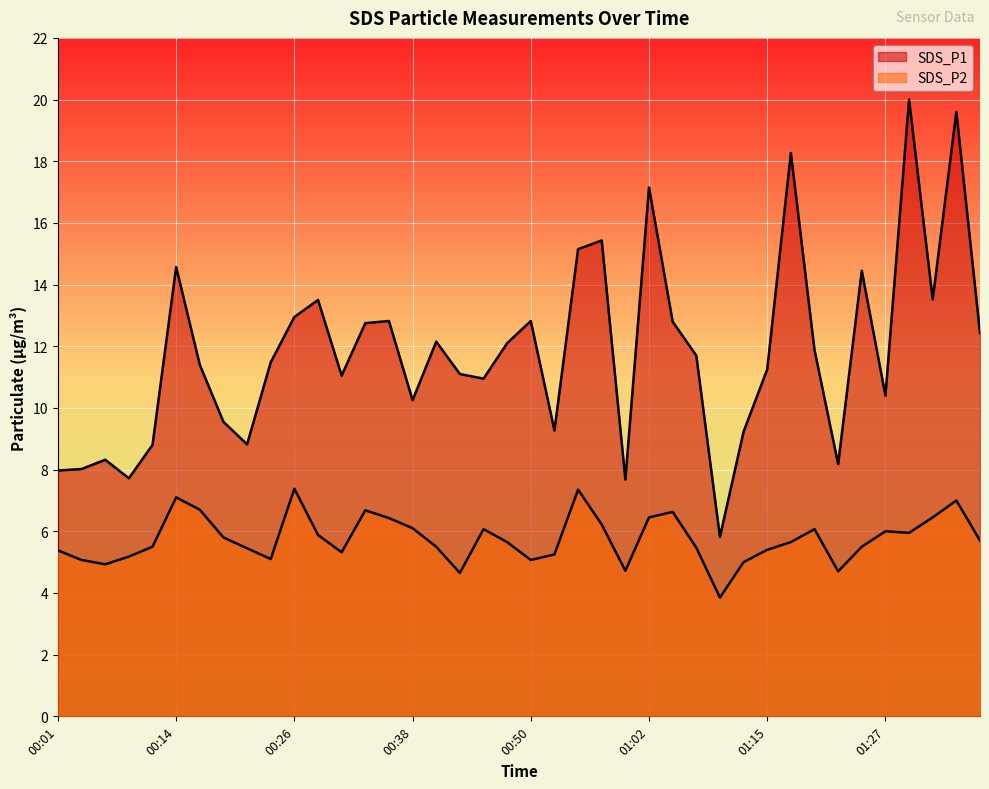

List the labels in order of SDS_P1 value, smallest first.

01:10, 01:00, 00:09, 00:01, 00:04, 01:22, 00:06, 00:11, 00:21, 01:12, 00:53, 00:18, 00:38, 01:27, 00:45, 00:31, 00:43, 01:15, 00:16, 00:23, 01:07, 01:20, 00:48, 00:40, 01:37, 00:33, 01:05, 00:36, 00:50, 00:26, 00:28, 01:32, 01:24, 00:14, 00:55, 00:57, 01:02, 01:17, 01:34, 01:29